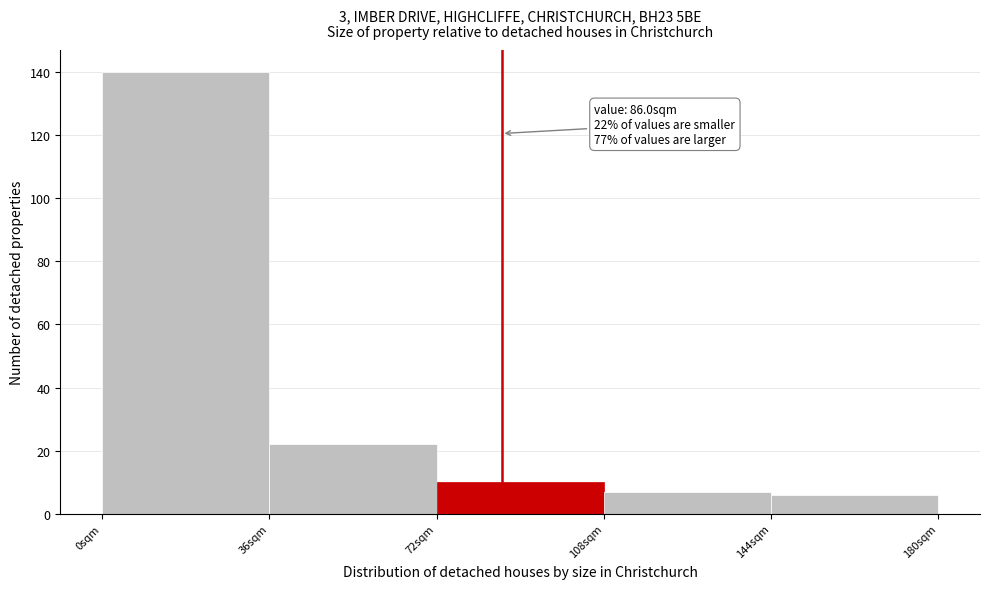

Over which range of the x-axis is the bar tallest?

0 to 36